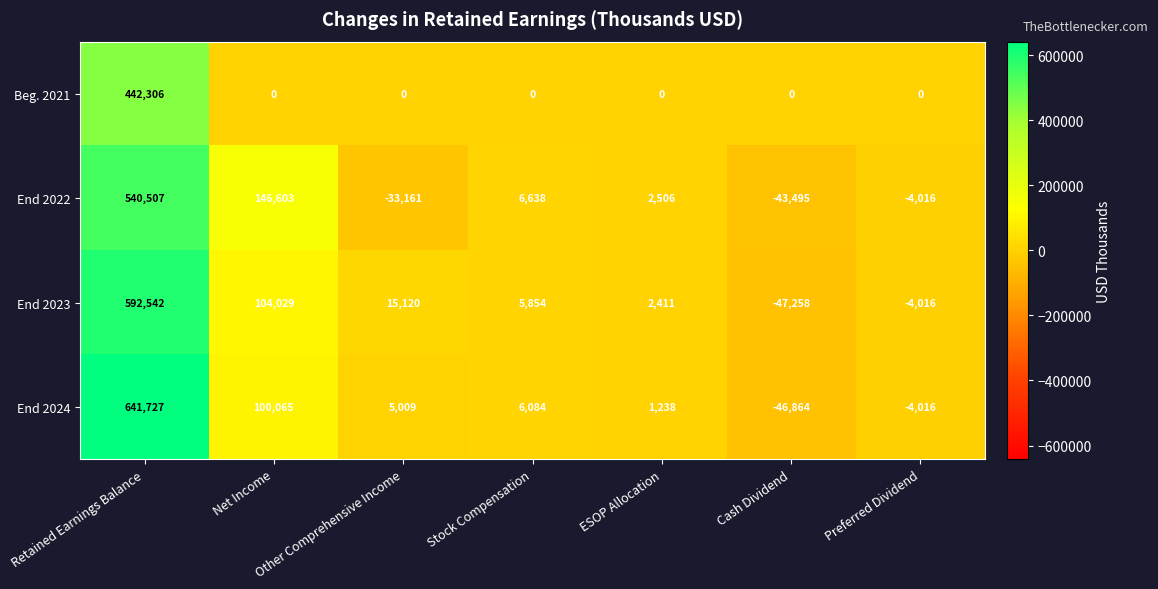

Where is End 2023 nearest to the value 272642?

Net Income